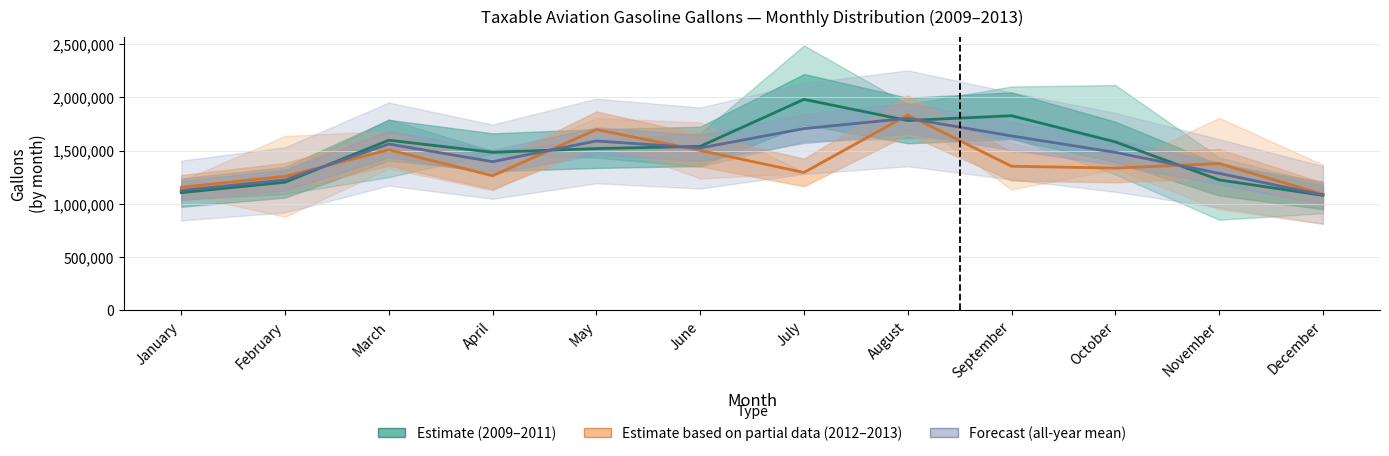

Which series ends up on top after the final intersection of Estimate based on partial data and Forecast?

Estimate based on partial data